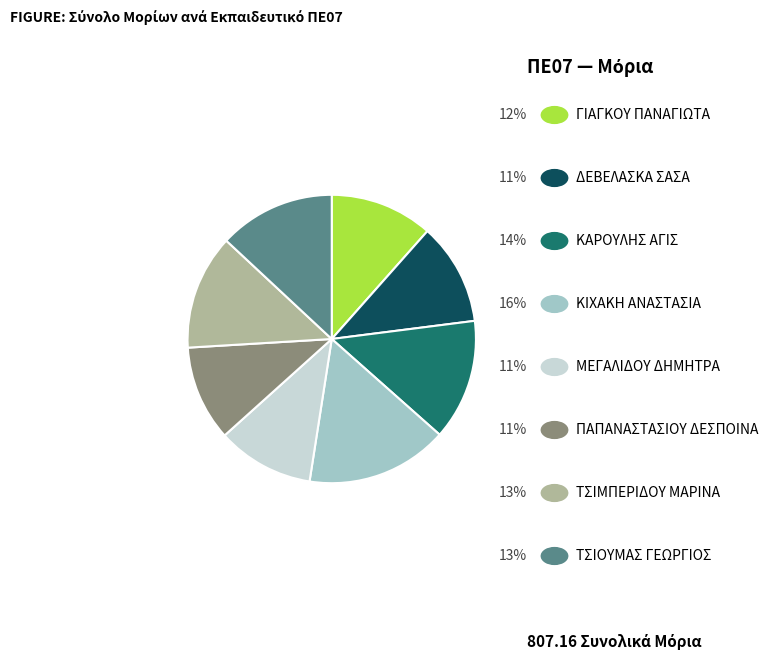

How many slices are in this pie chart?

8